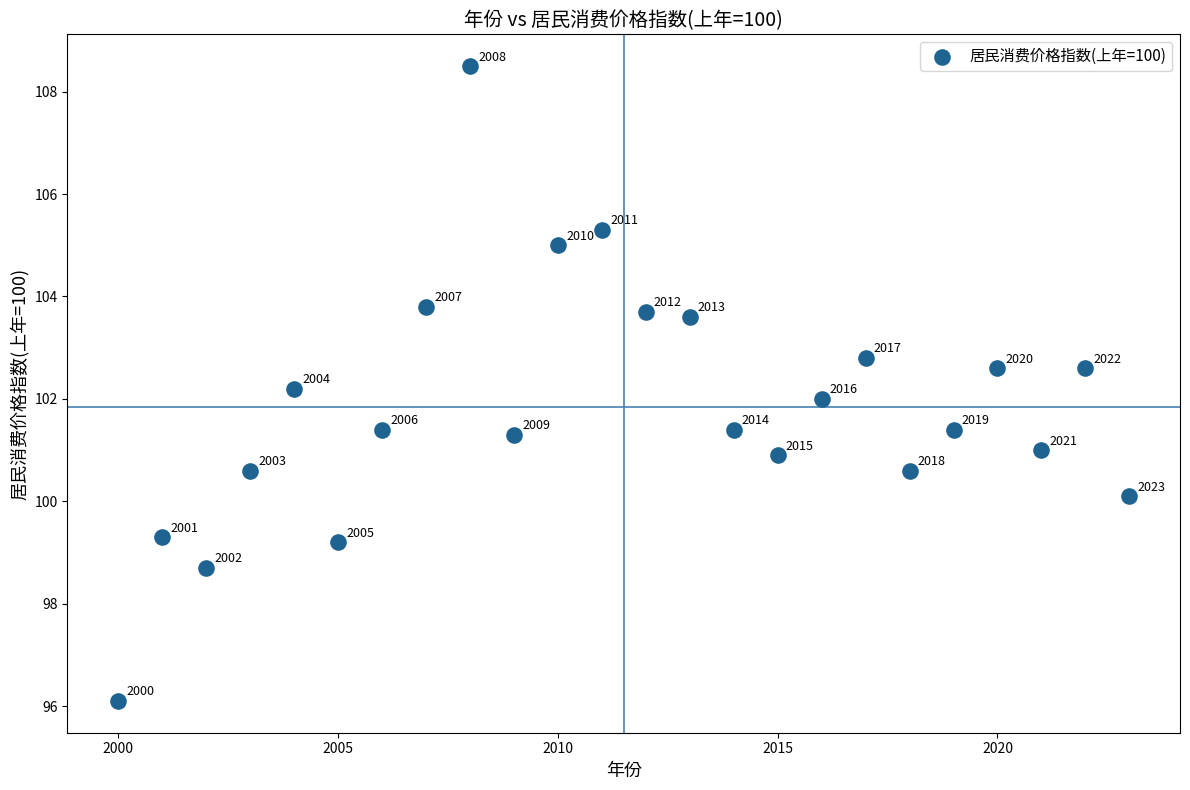

What is the range of Y values (max minus min)?

12.4